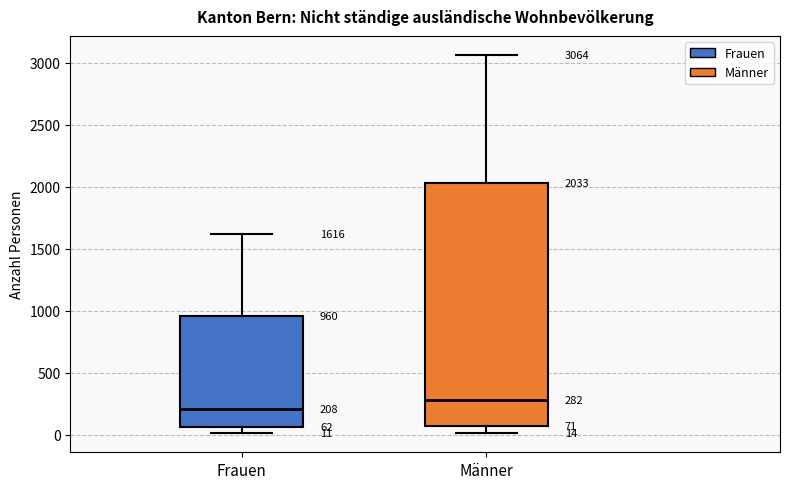

Which box's median line is the highest?

Männer